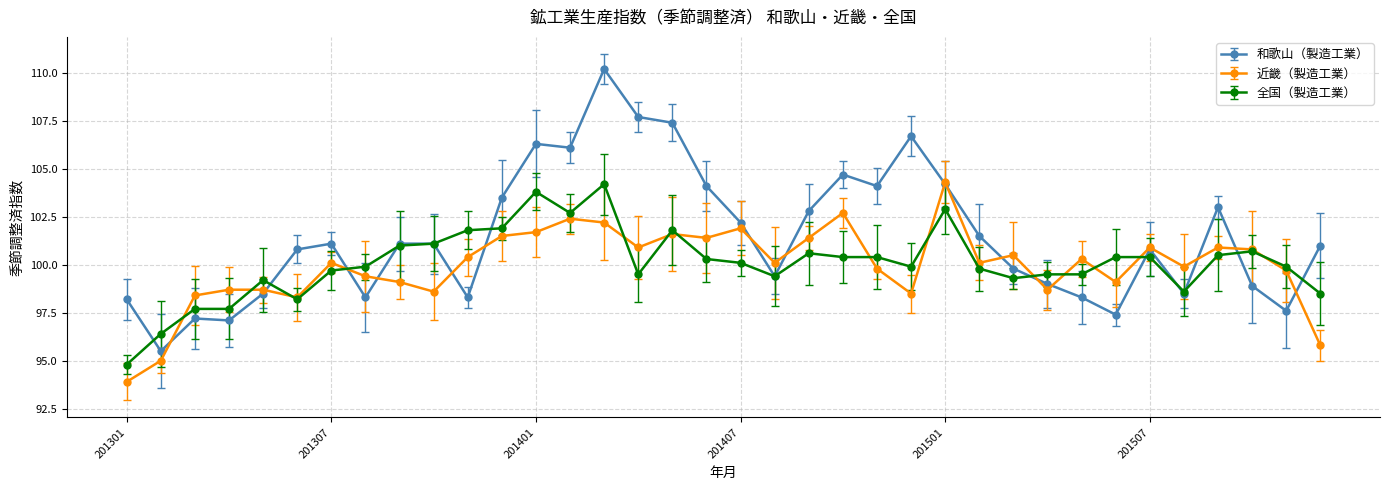

What is the maximum value for 和歌山（製造工業）?

110.2